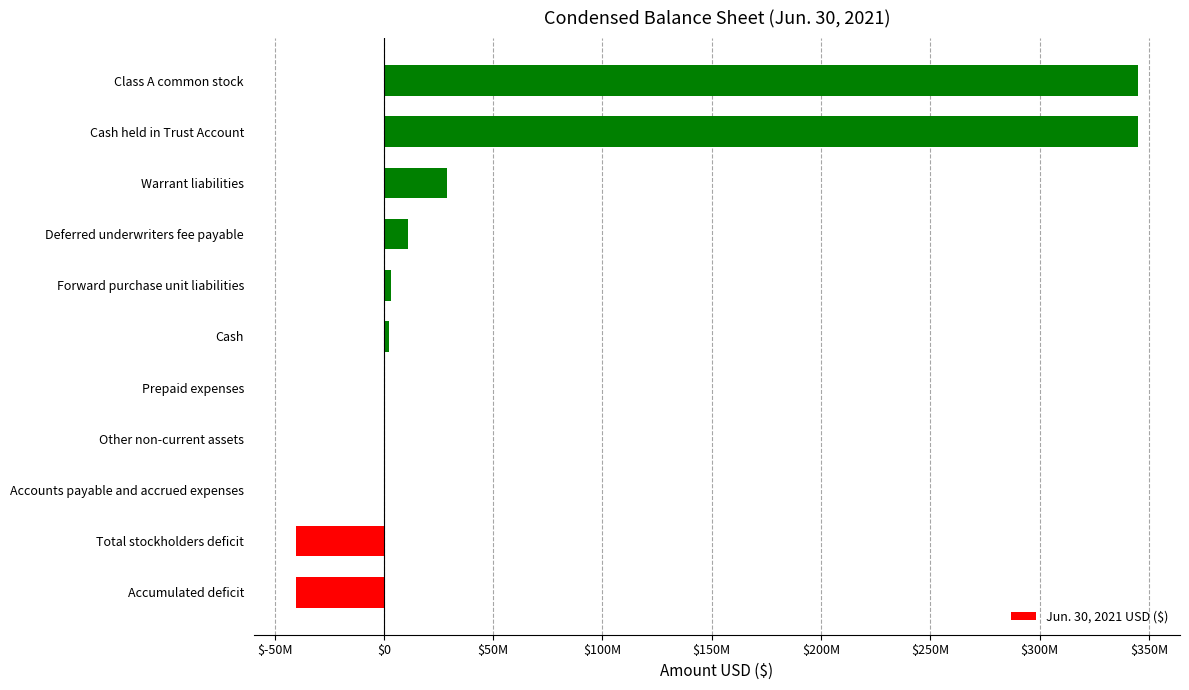

Does the chart contain any negative values?

Yes